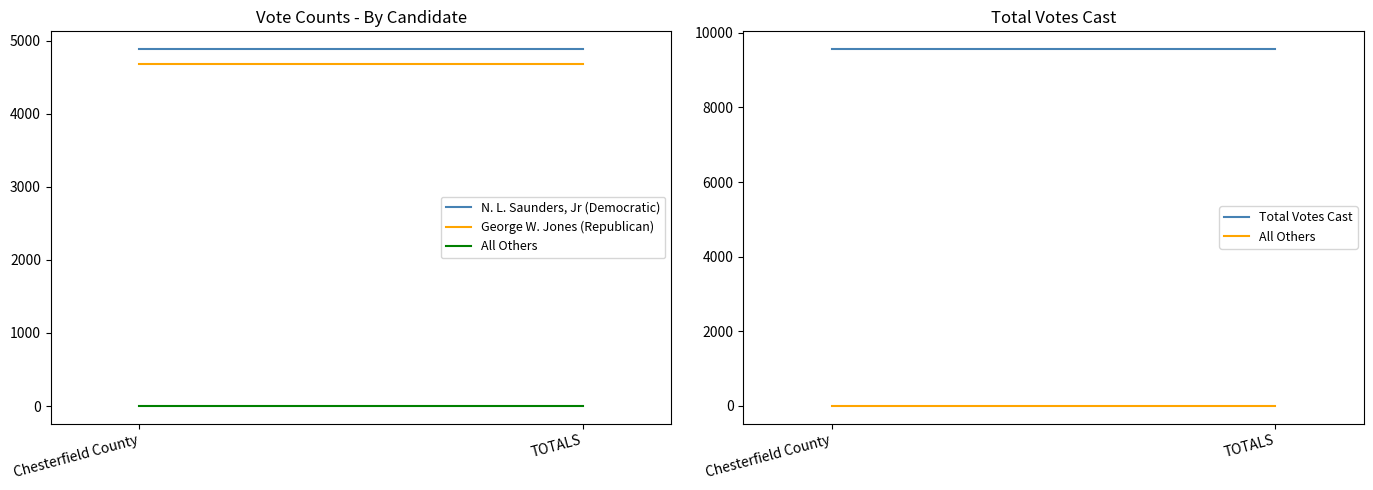

What are all the series names shown in the legend?

N. L. Saunders, Jr (Democratic), George W. Jones (Republican), All Others, Total Votes Cast